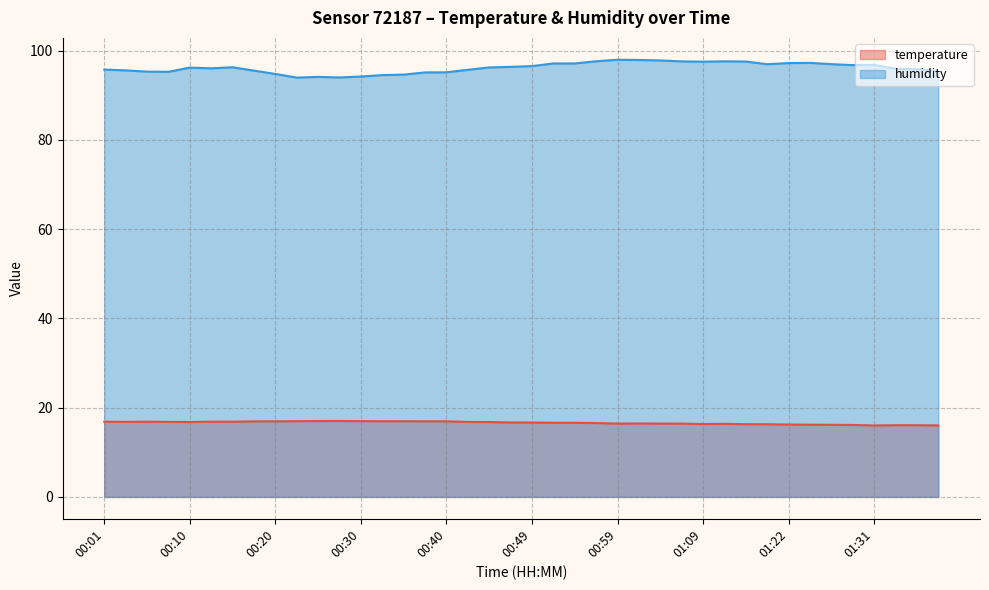

Count the number of data series in this chart.

2